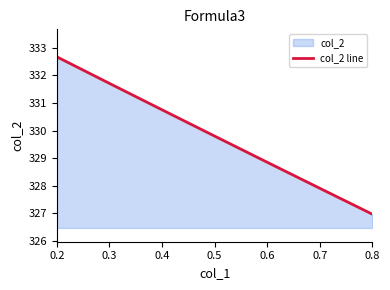

At which label is the value closest to 329?

0.6